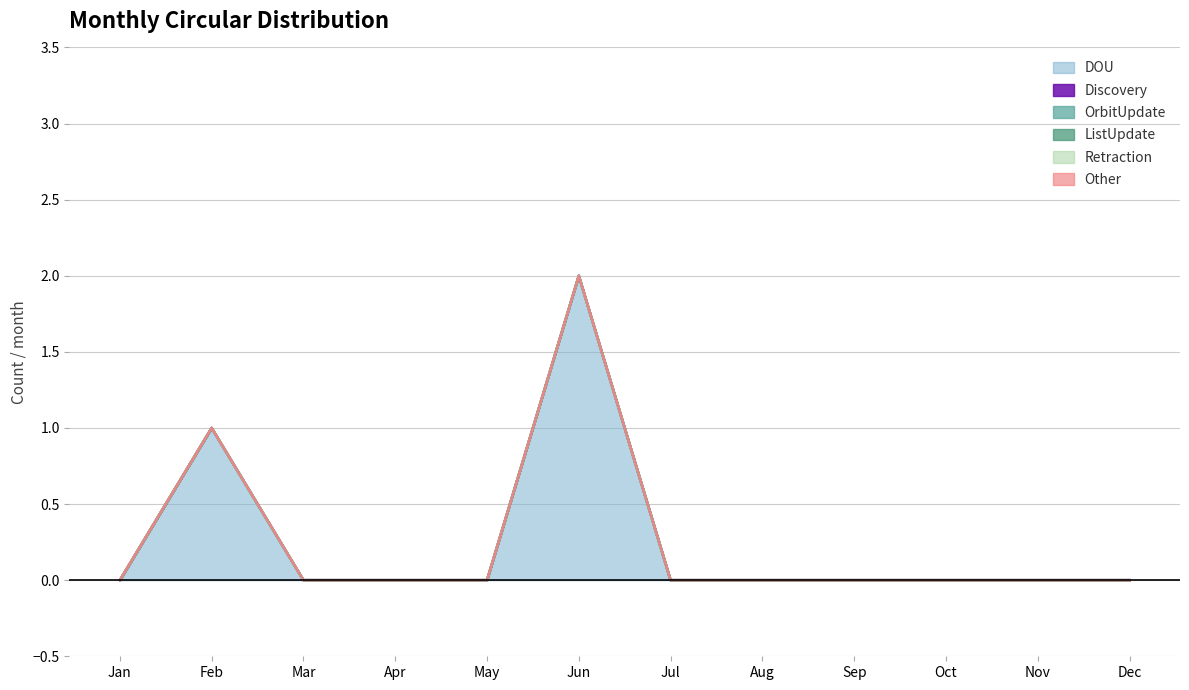

True or false: Discovery has more than 2 interior local peaks.

False